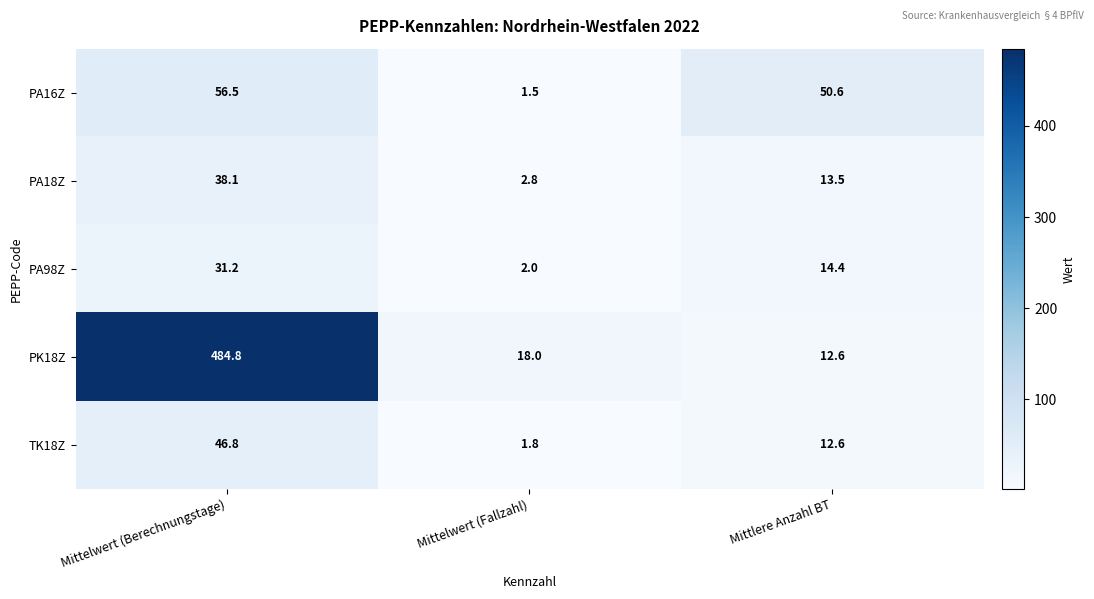

At Mittelwert (Berechnungstage), list the series in order from smallest to largest.

PA98Z, PA18Z, TK18Z, PA16Z, PK18Z